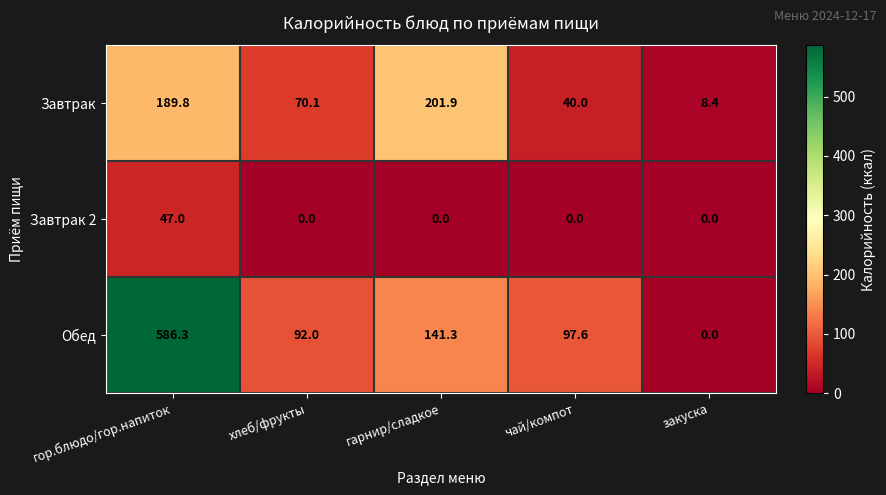

What is the difference between the maximum and second lowest values in the Завтрак series?

161.9